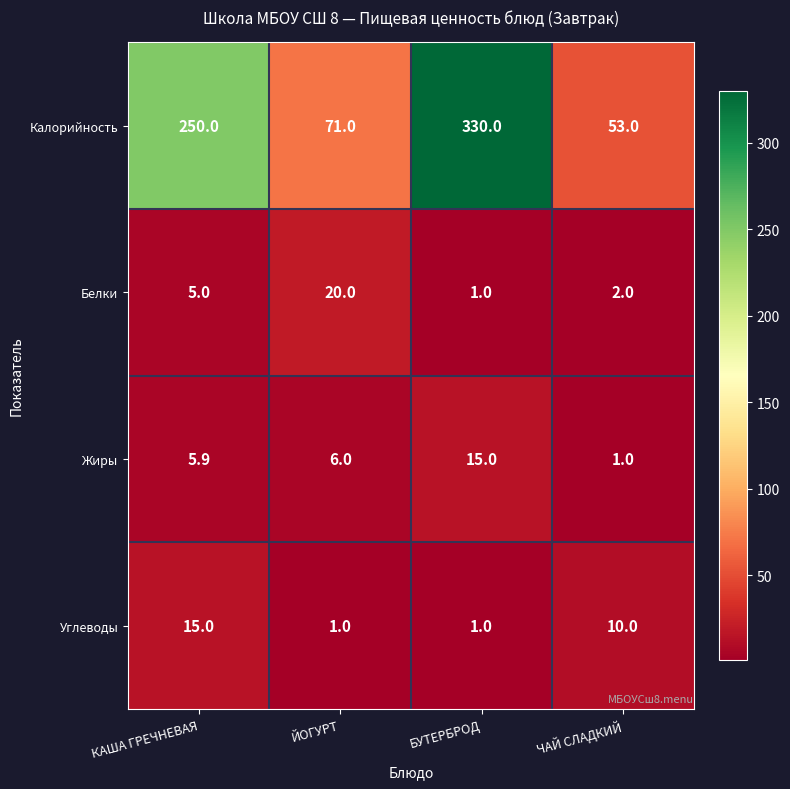

What is the difference between the maximum and minimum values in the Жиры series?

14.0